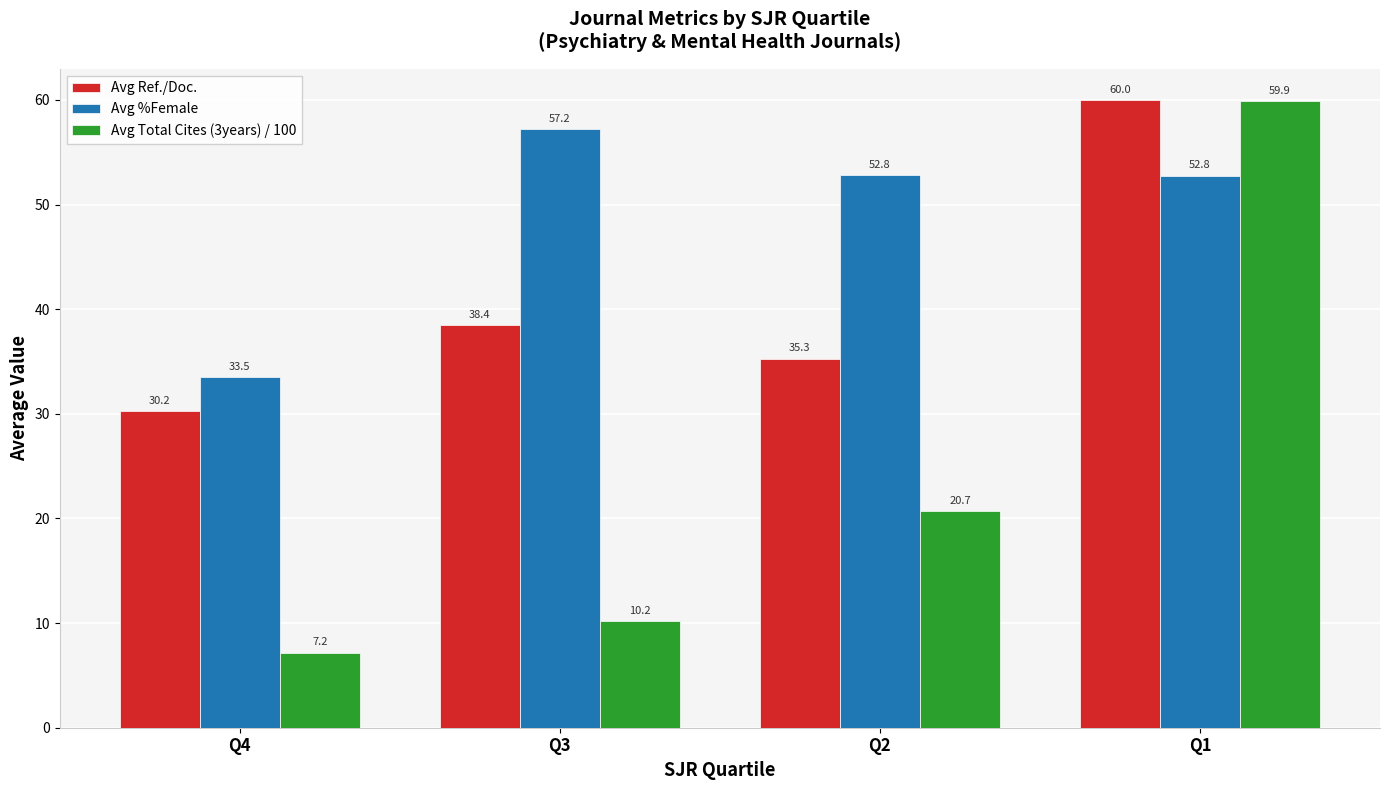

How many data points in Avg Ref./Doc. are above 38?

2